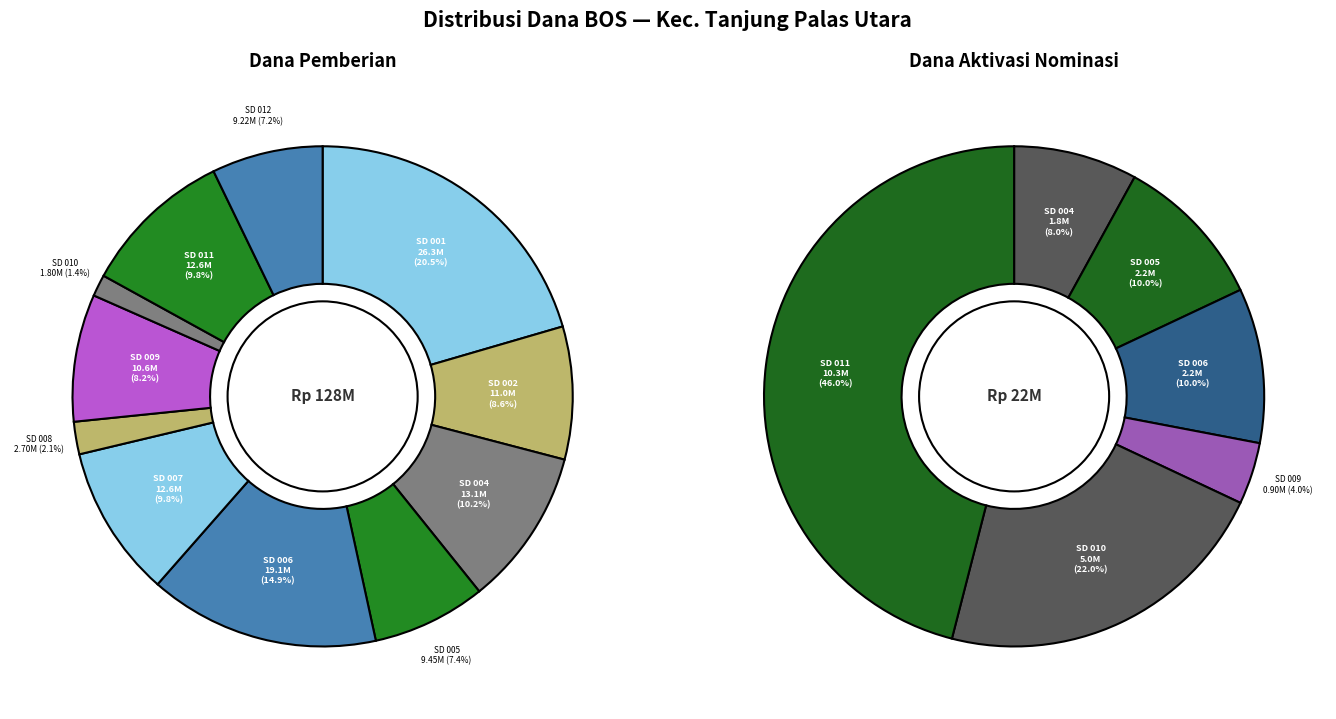

The SD 005 slice represents 7% of the pie. True or false?

True